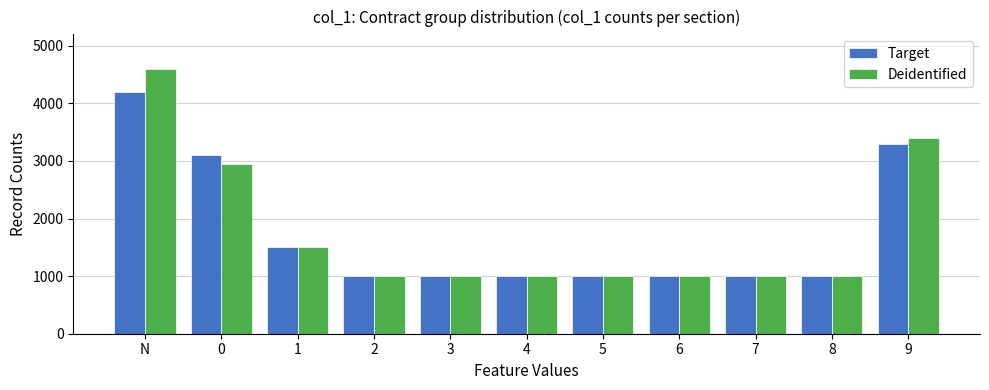

How many groups of bars are there?

11